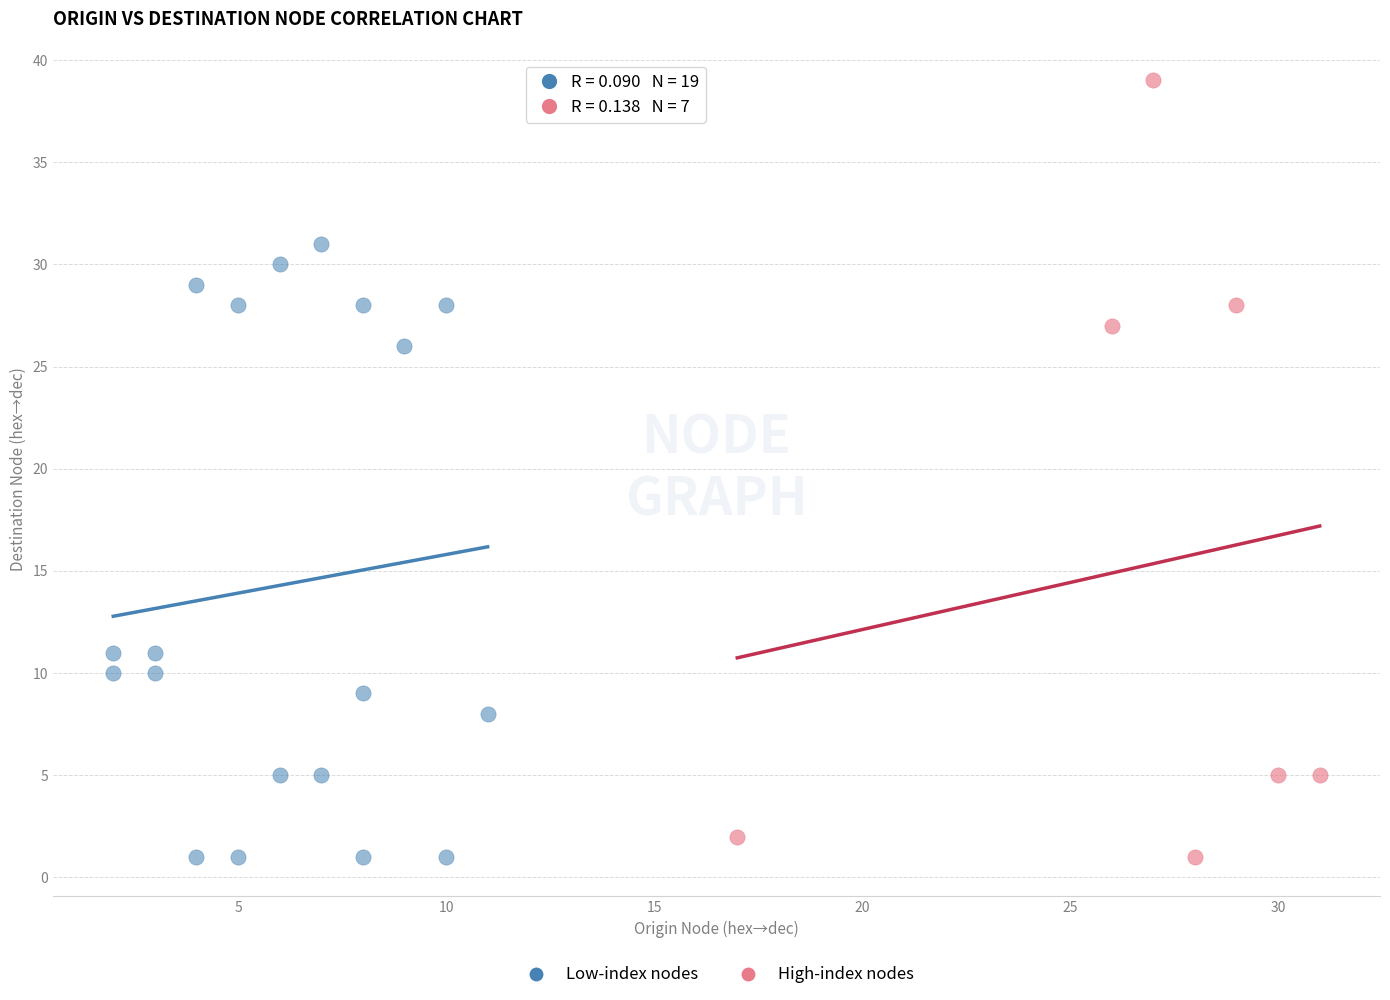

Which series has the largest Y range (max minus min)?

High-index nodes